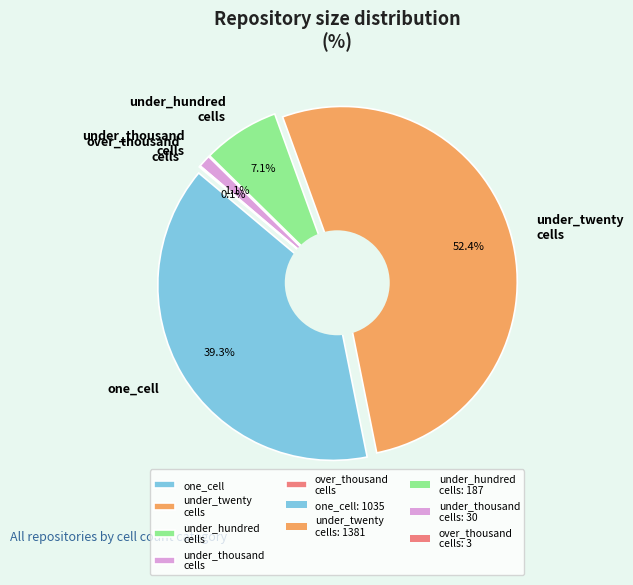

To the nearest percent, what is the average slice percentage?

20%